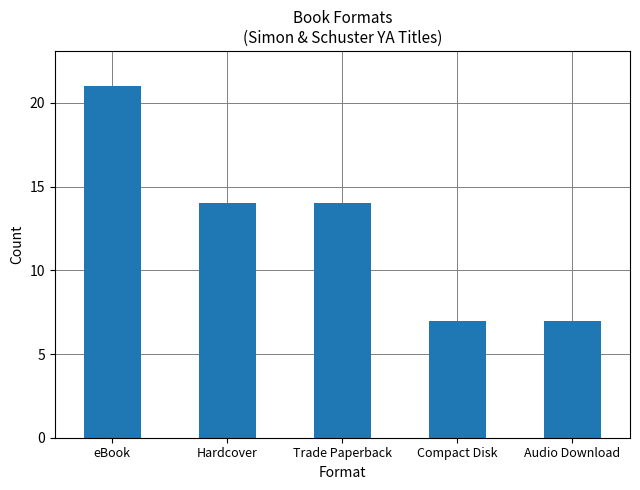

What is the ratio of the value at Compact Disk to the value at eBook?

0.3